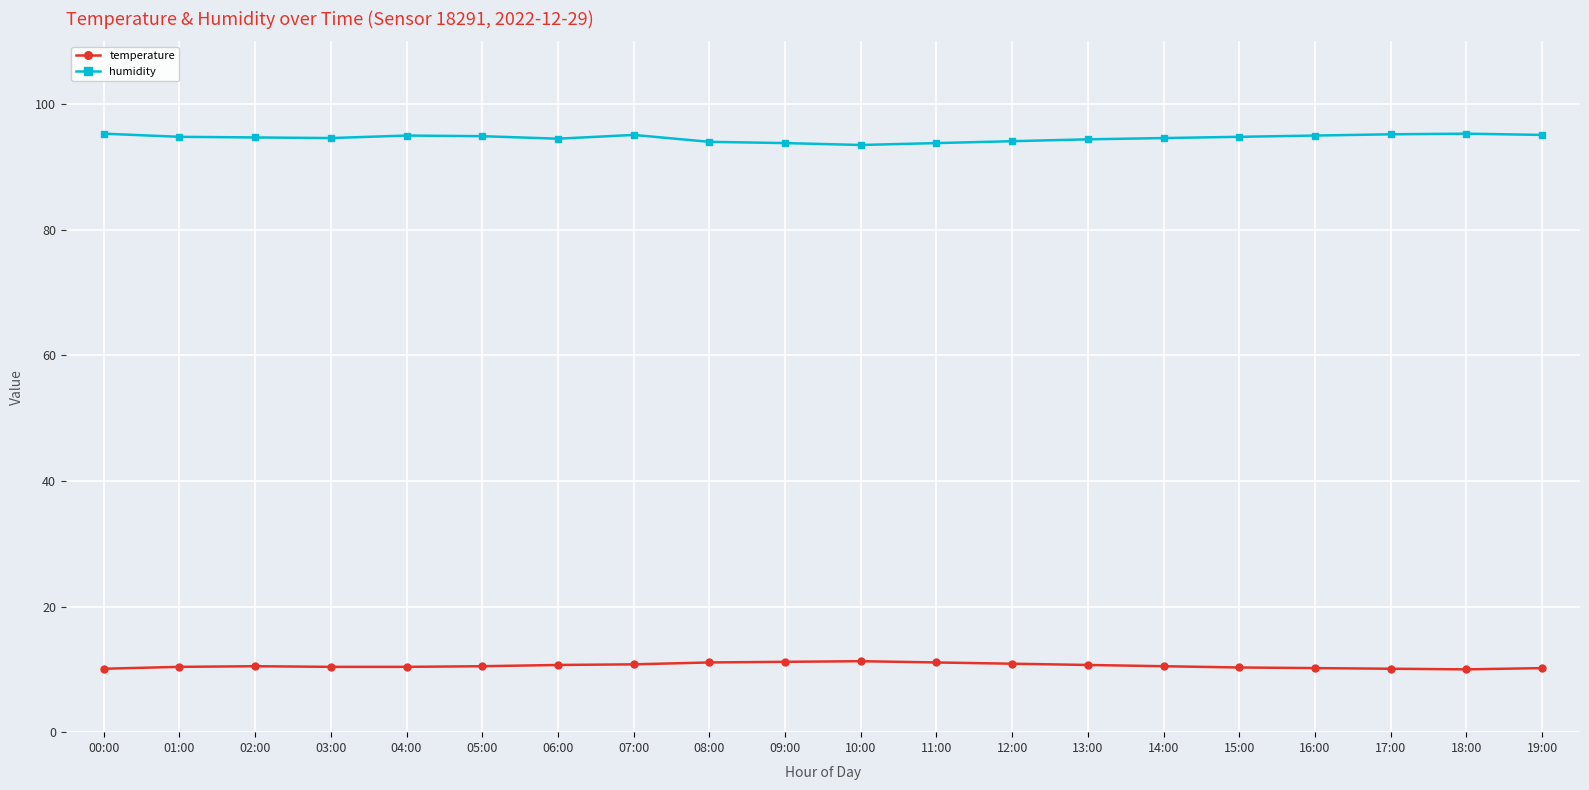

What position from the right is 04:00?

16